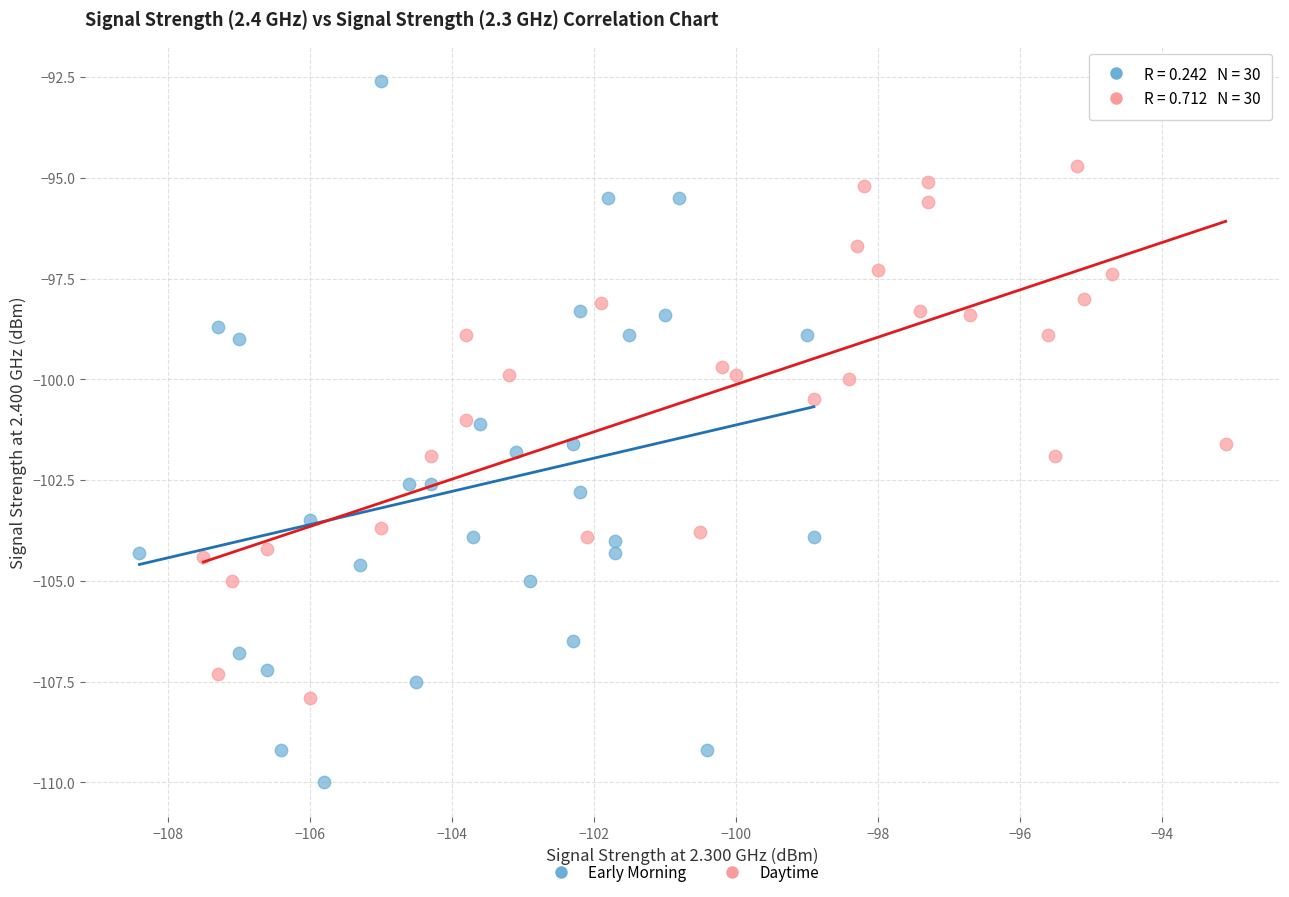

Which series contains the highest Y value?

Early Morning